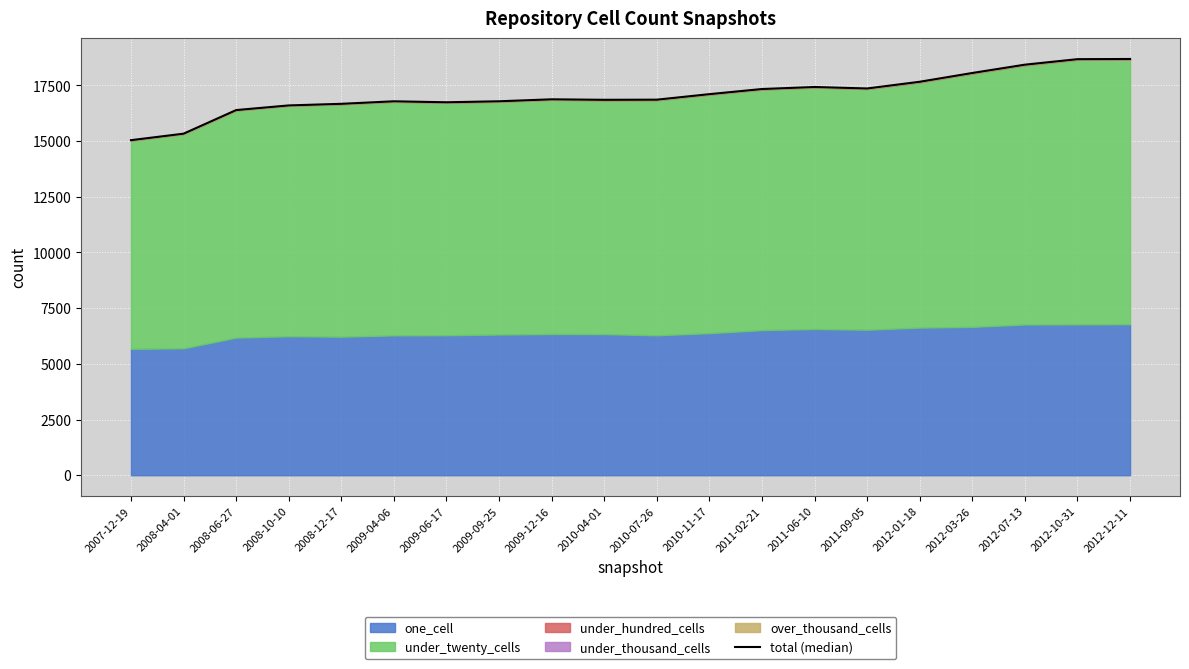

Rank the categories by value from lowest to highest.

2007-12-19, 2008-04-01, 2008-06-27, 2008-10-10, 2008-12-17, 2009-06-17, 2009-04-06, 2009-09-25, 2010-04-01, 2010-07-26, 2009-12-16, 2010-11-17, 2011-02-21, 2011-09-05, 2011-06-10, 2012-01-18, 2012-03-26, 2012-07-13, 2012-10-31, 2012-12-11